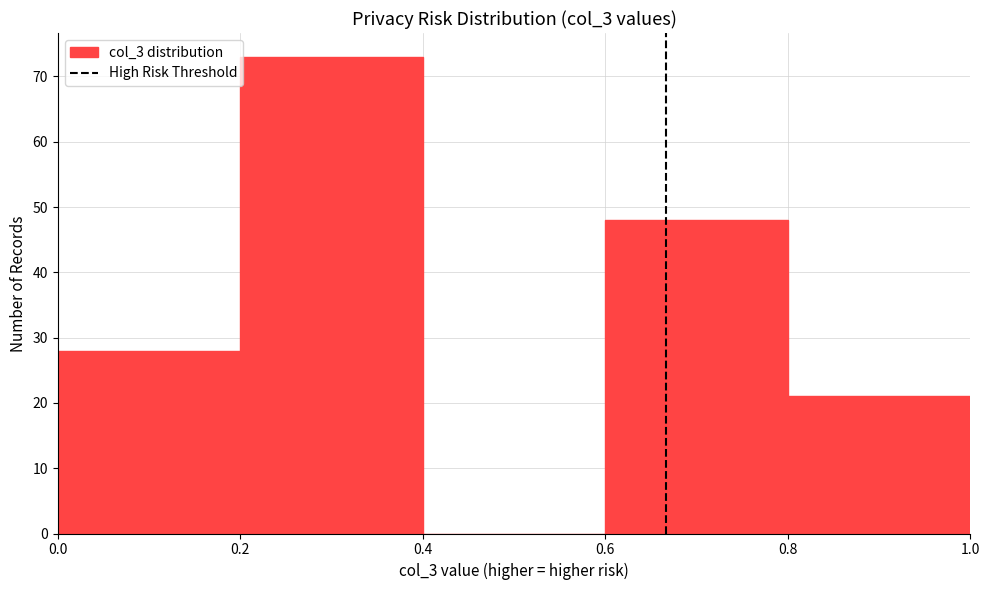

Reading left to right, list every bar in this chart as the range it spans on the x-axis followed by its height. The values are not printed on the chart, so give them approximately, as read against the axis.

0.0 to 0.2: 28
0.2 to 0.4: 73
0.4 to 0.6: 0
0.6 to 0.8: 48
0.8 to 1.0: 21